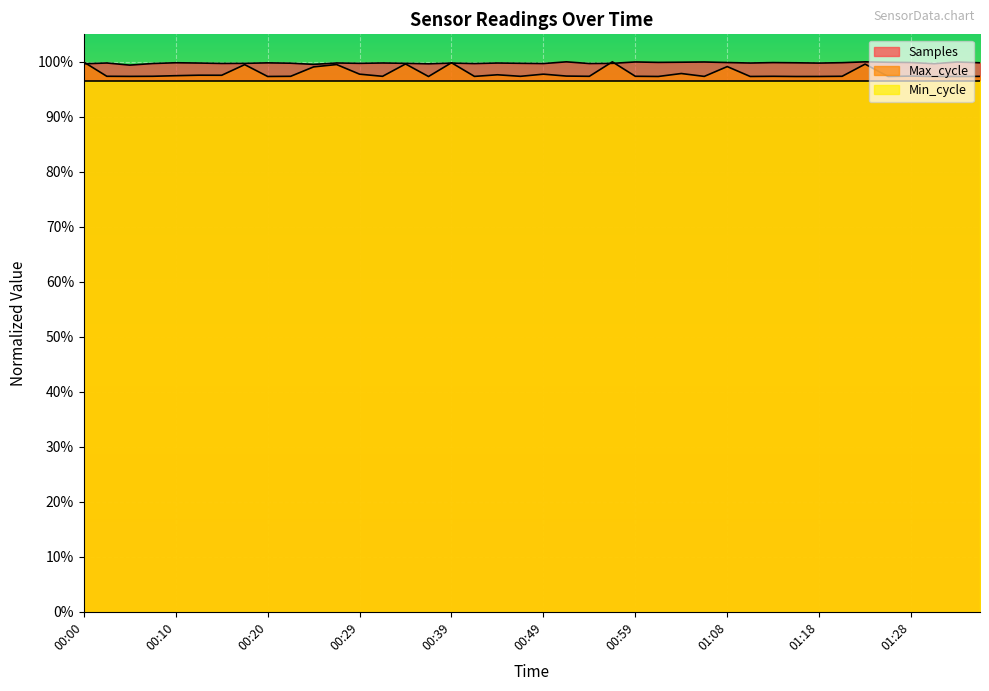

What is the lowest value of the Samples series?

1.0